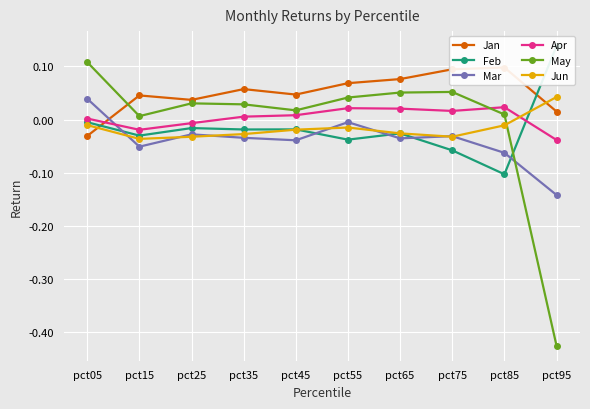

Between pct45 and pct25, which is larger?

pct45